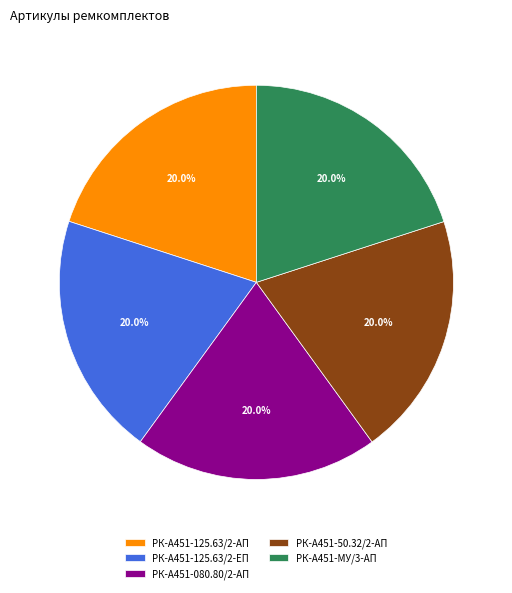

Combined, do РК-А451-МУ/3-АП and РК-А451-125.63/2-ЕП account for over 50%?

No